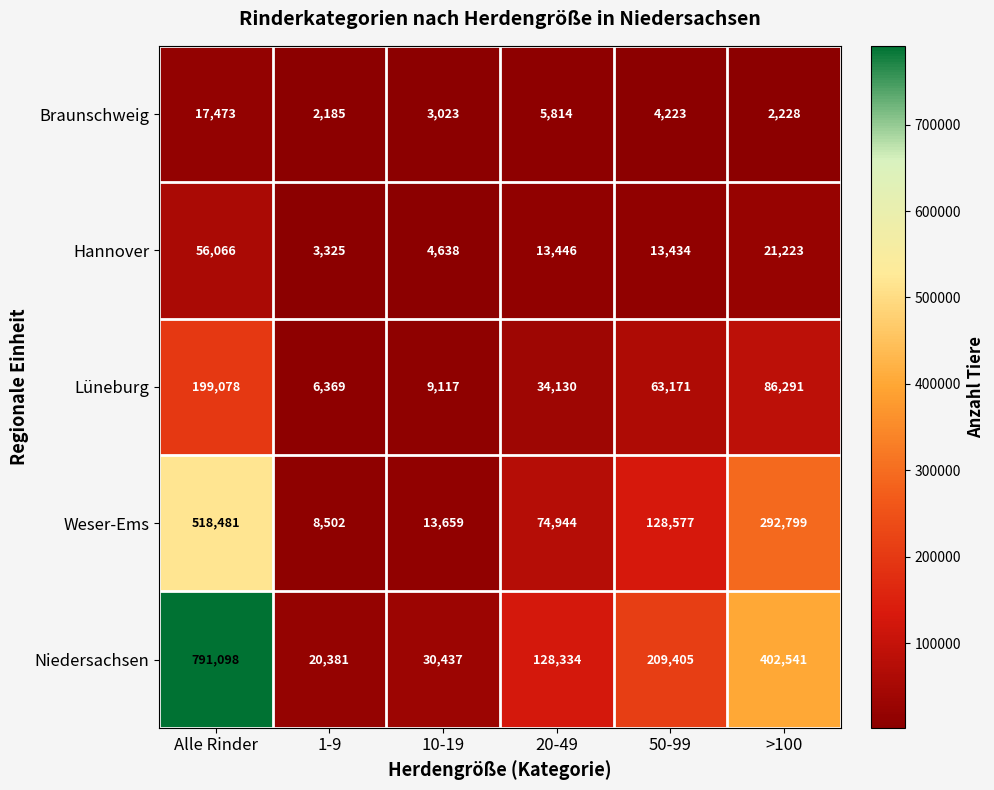

What is the average value of the Lüneburg series?

66359